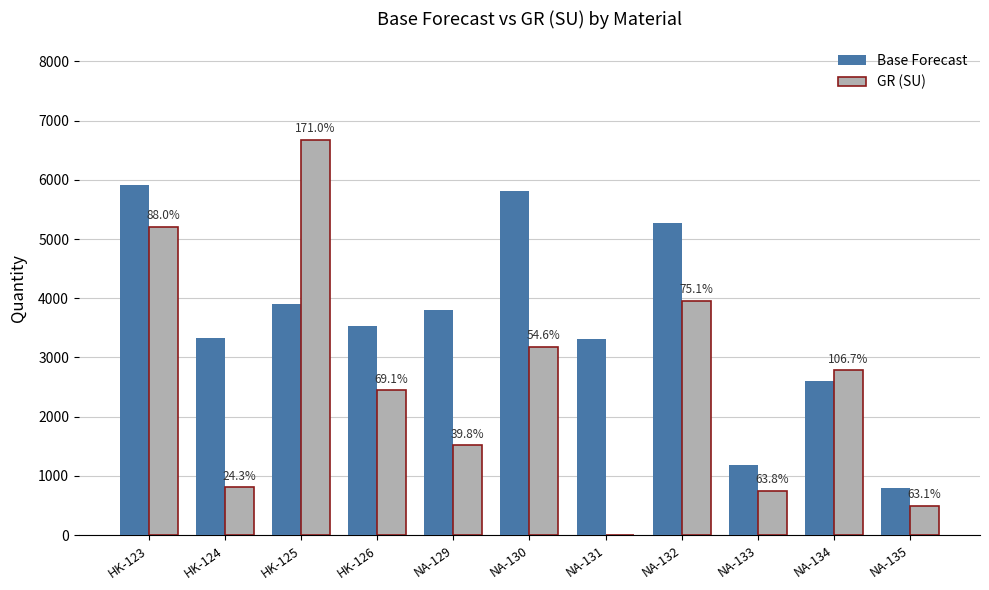

What is the greatest value displayed?

6669.6